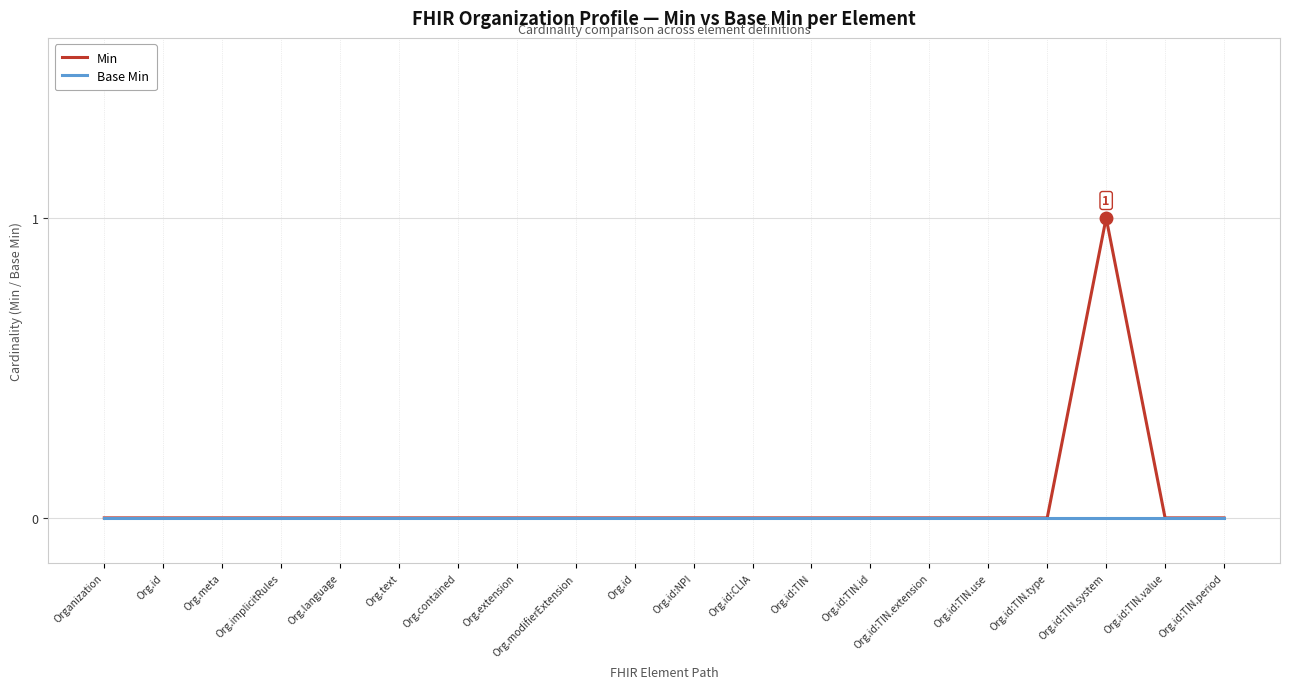

At which label does Base Min reach its minimum?

Organization